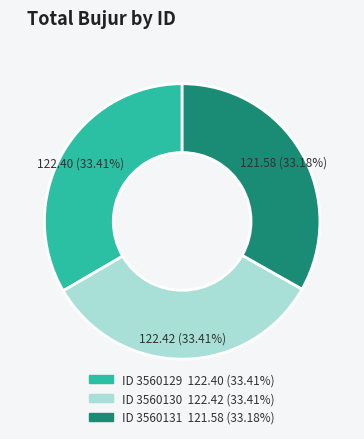

Is there a majority slice in this chart?

No